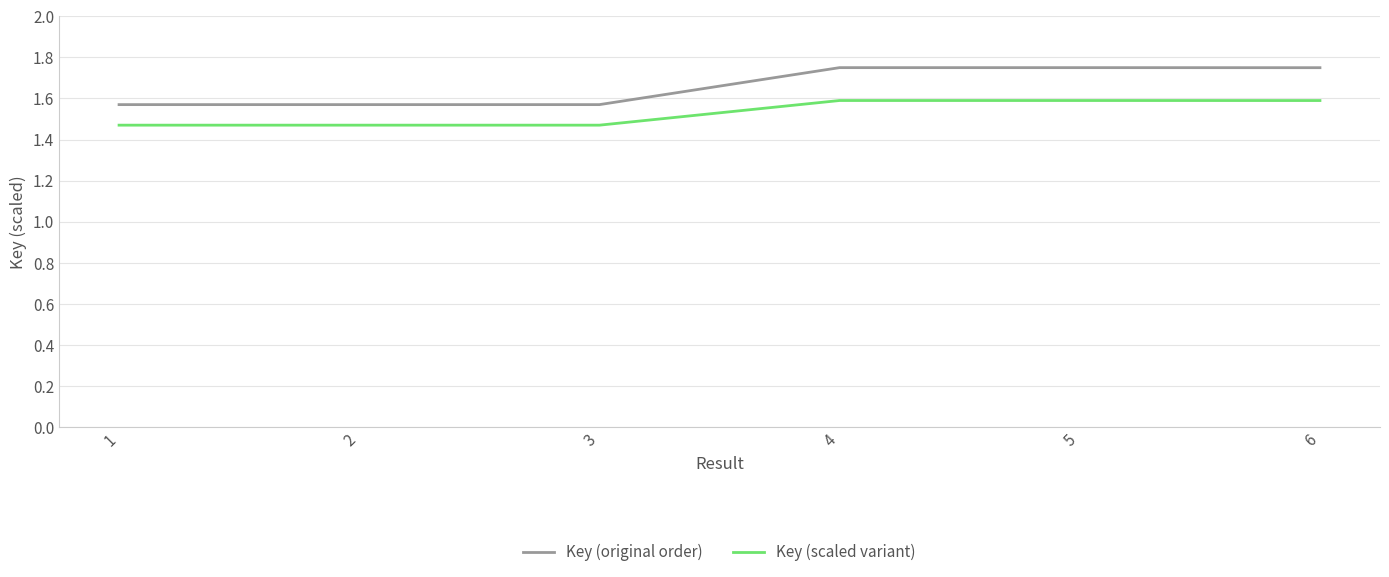

True or false: Key (original order) and Key (scaled variant) cross at least once.

False